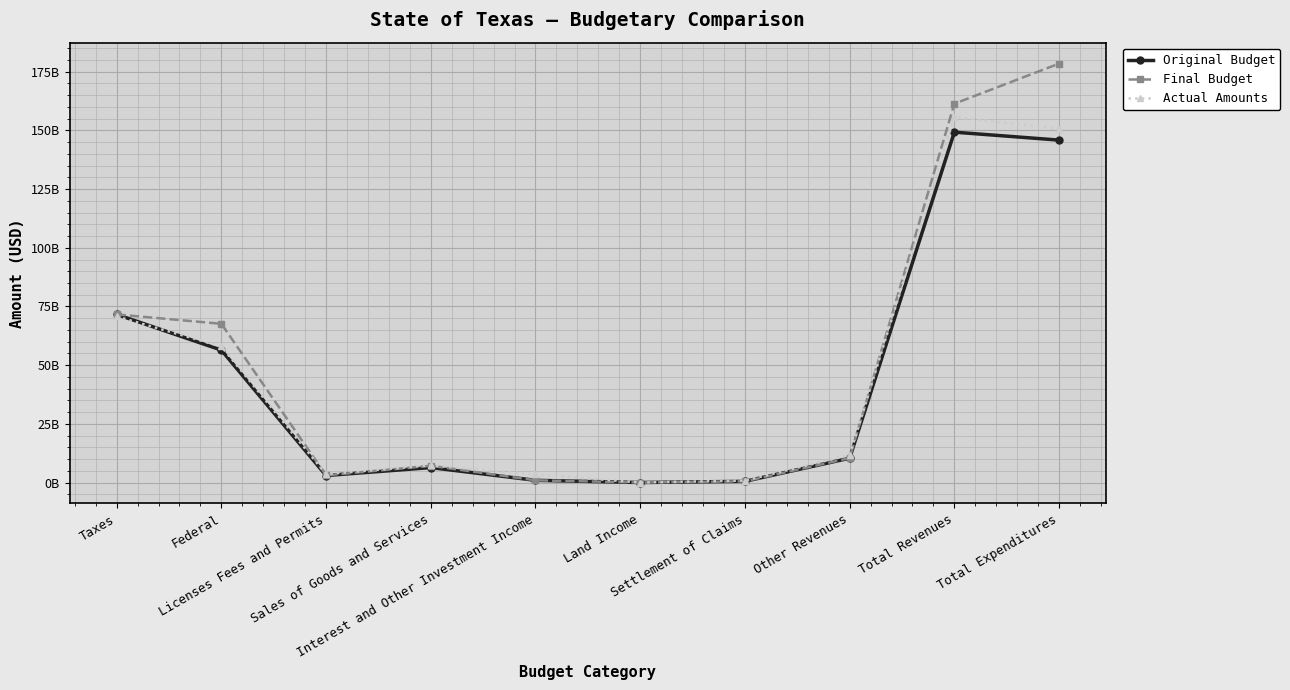

Rank the series by their maximum value, from lowest to highest.

Original Budget, Actual Amounts, Final Budget